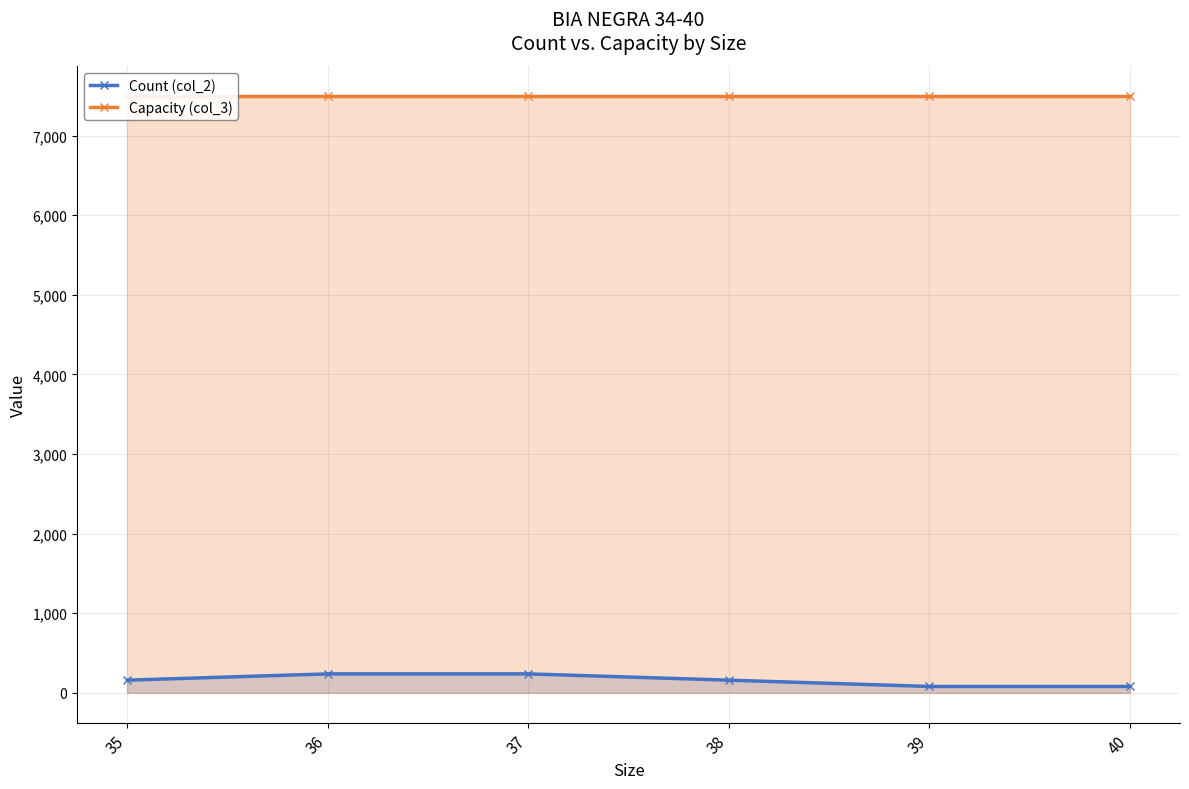

True or false: Count (col_2) has a value of 40 at 40.

False